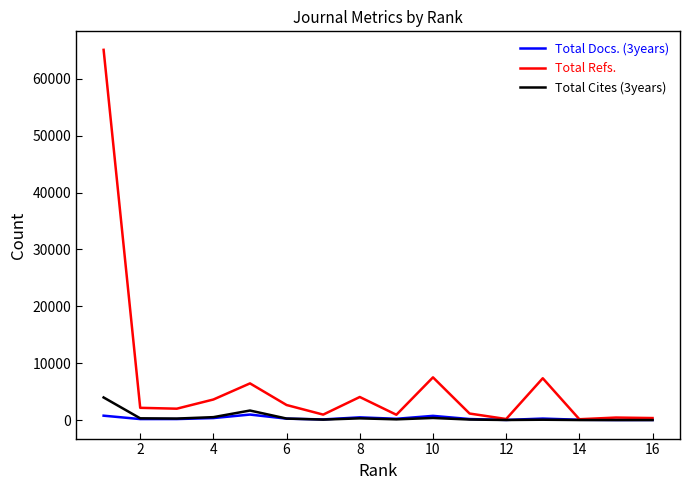

What is the sum of all Total Refs. values?

105083